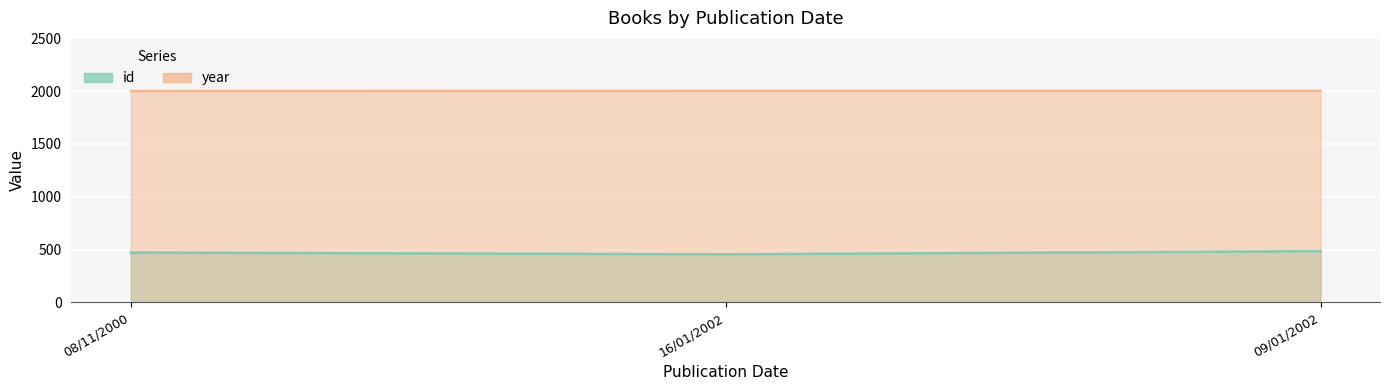

What position from the left is 08/11/2000?

1